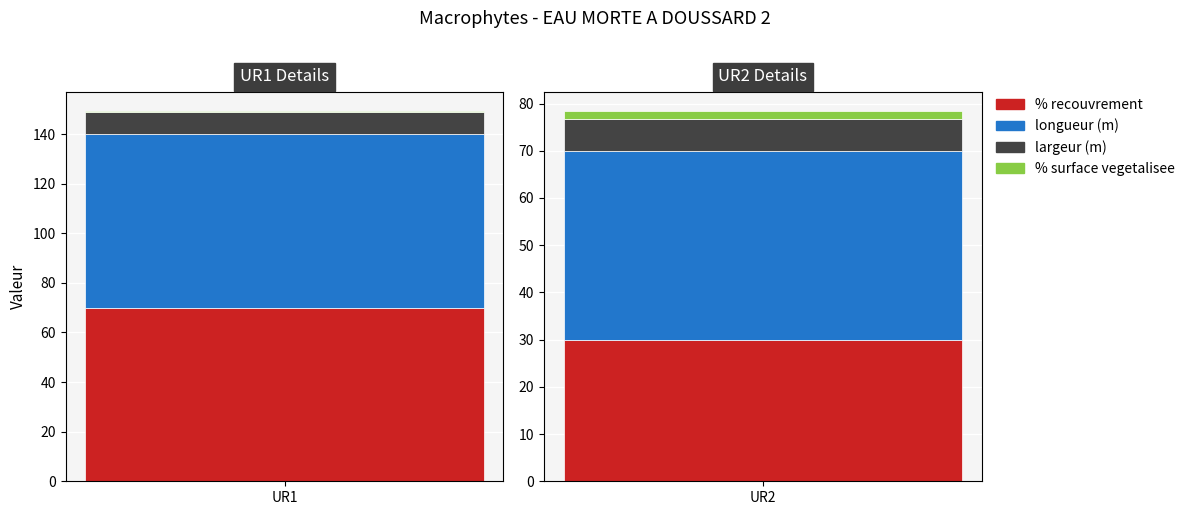

How many bars are there in each group?

4